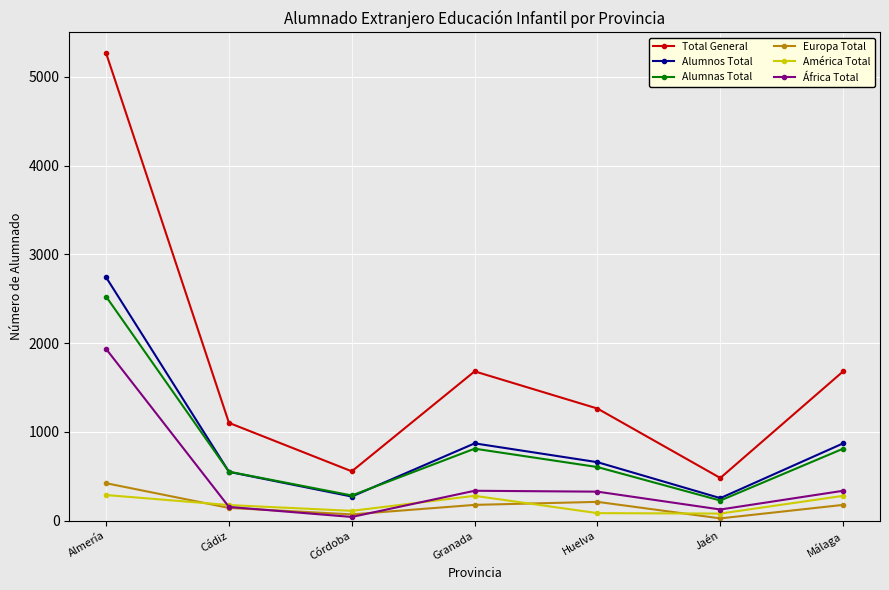

How many interior local valleys does the Alumnas Total series have?

2